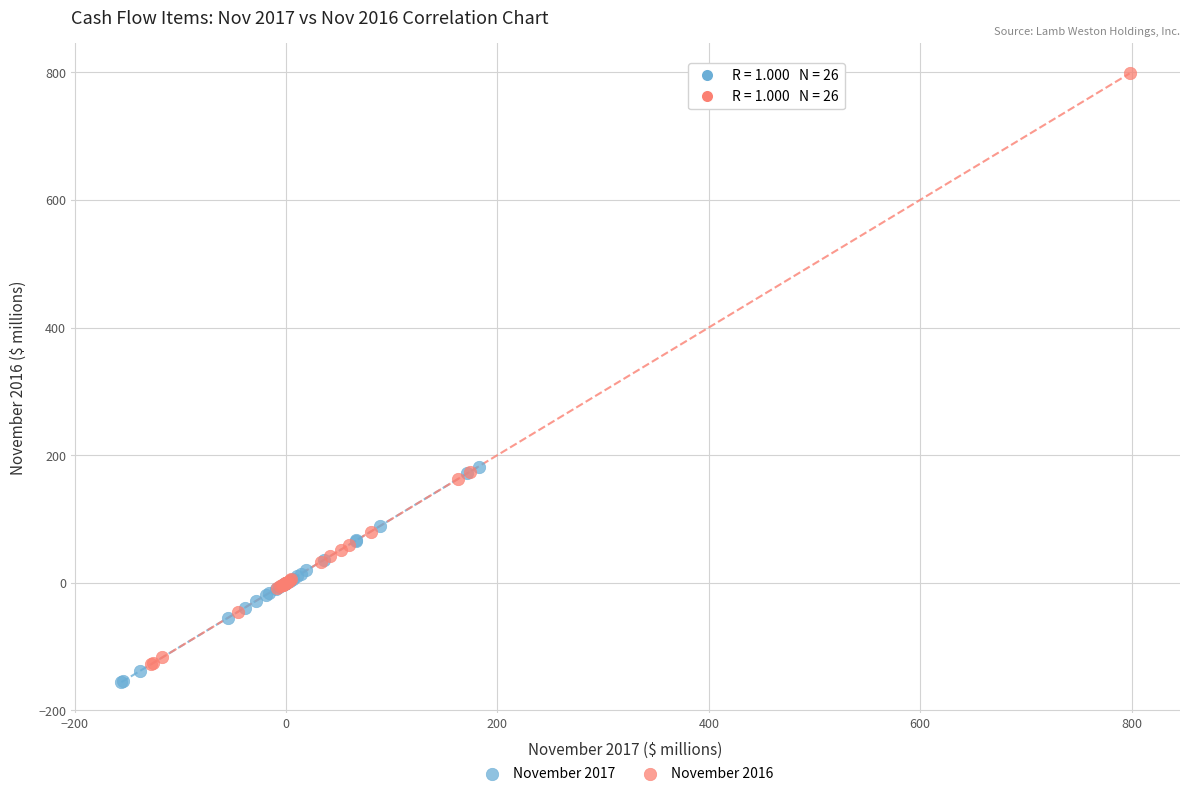

Which series has the widest spread of Y values?

November 2016